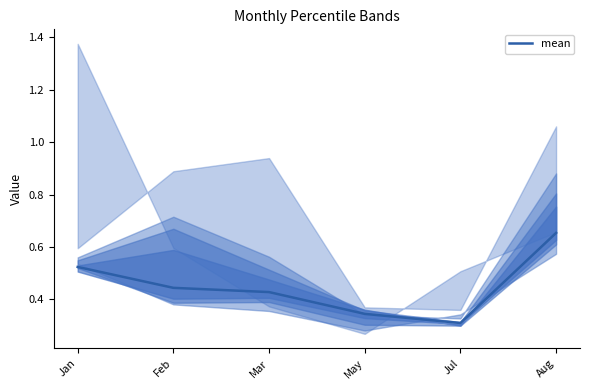

The chart shows a value of 0.7 at Jan. True or false?

False